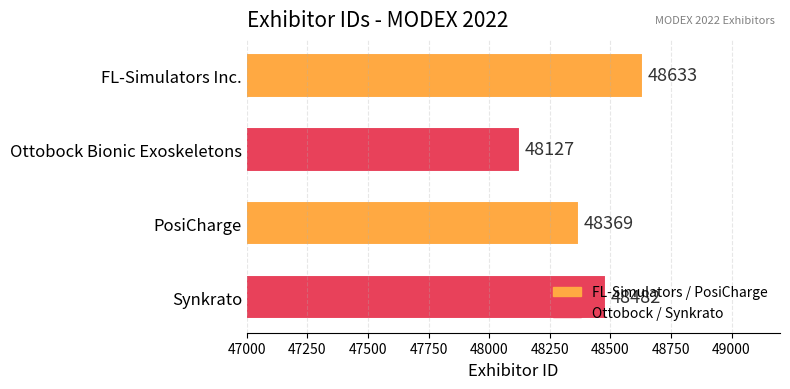

List the labels in order of value, largest first.

FL-Simulators Inc., Synkrato, PosiCharge, Ottobock Bionic Exoskeletons